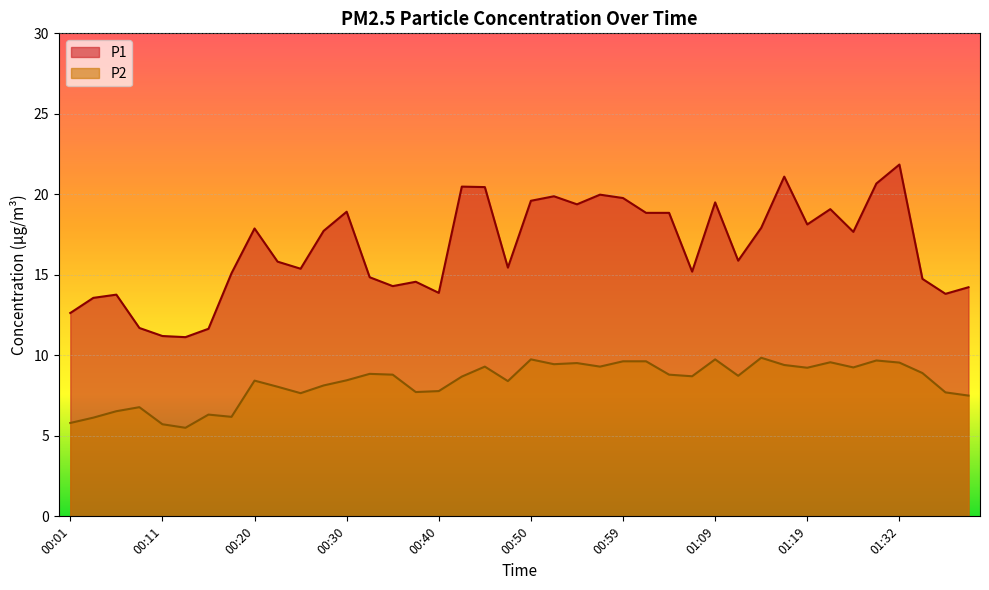

Read the P2 value at 01:42.

7.7